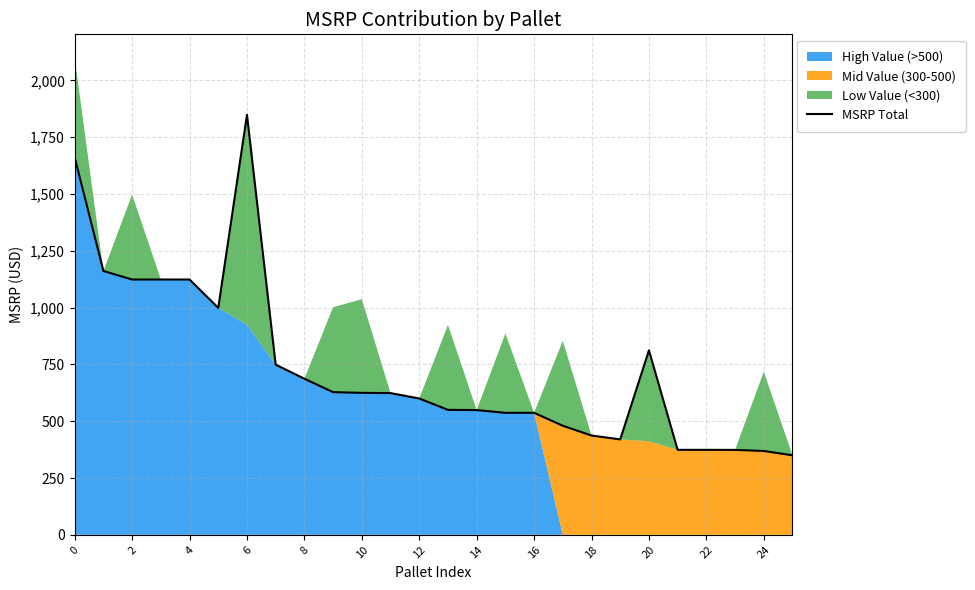

Which has a higher value, 6 or 18?

6